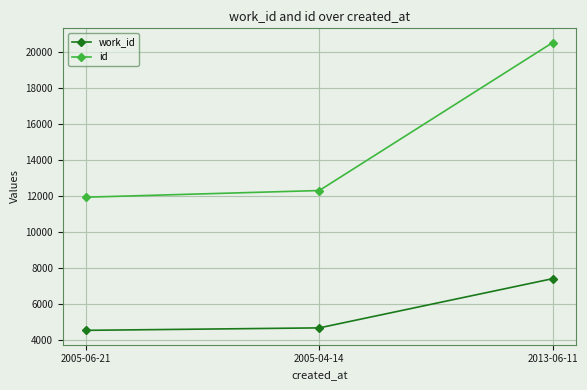

Is the value of id at 2005-06-21 greater than the value of work_id at 2013-06-11?

Yes